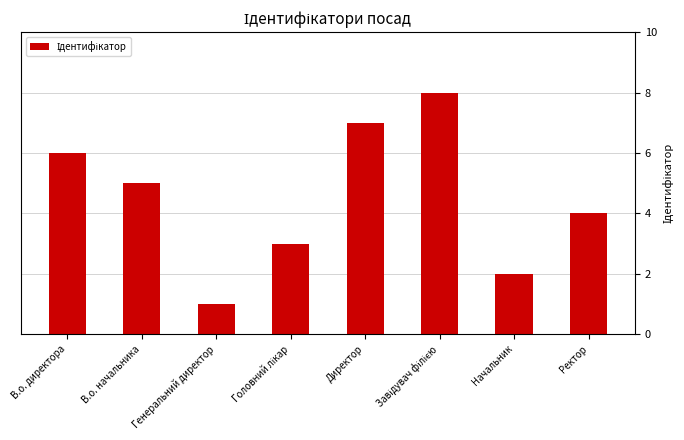

What is the maximum value shown in the chart?

8